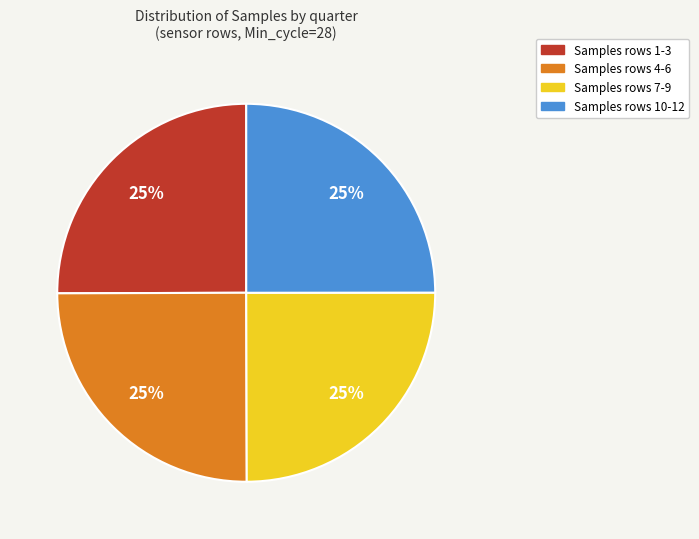

To the nearest percent, what is the average slice percentage?

25%